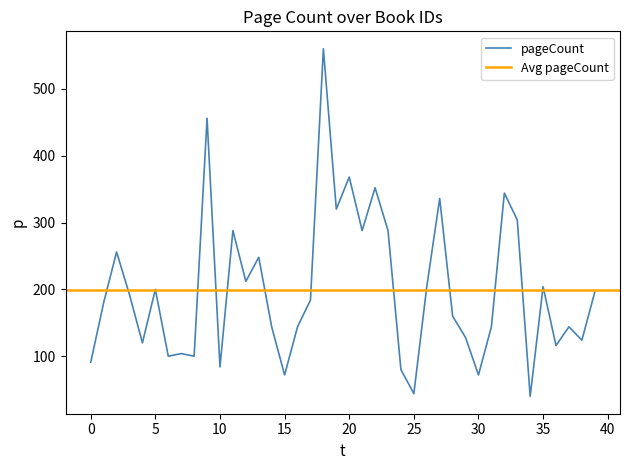

What is the maximum value for pageCount?

560